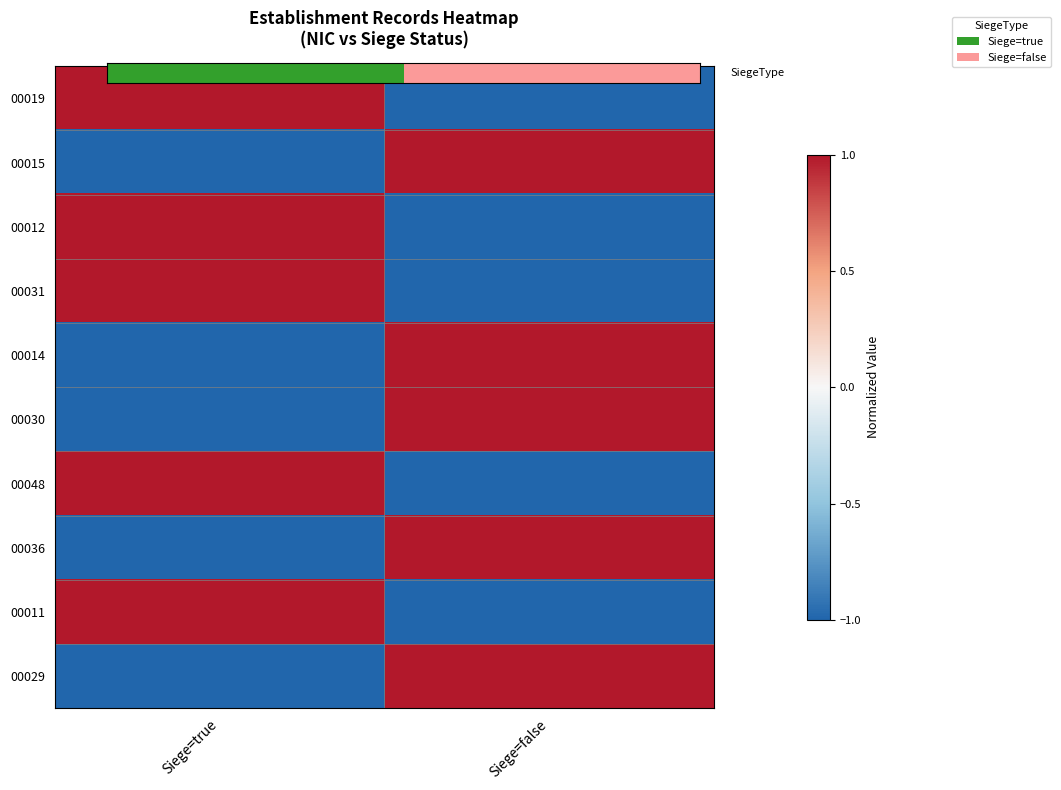

The value of 00015 at Siege=false is 1. True or false?

False